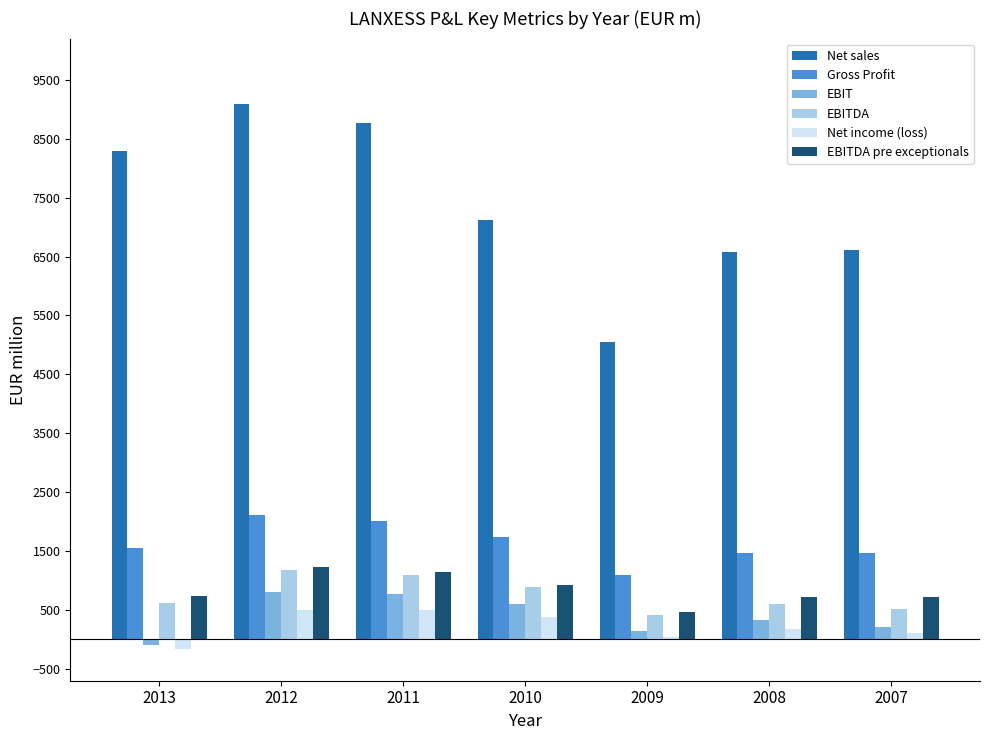

Are the bars grouped side by side (vs. stacked)?

Yes